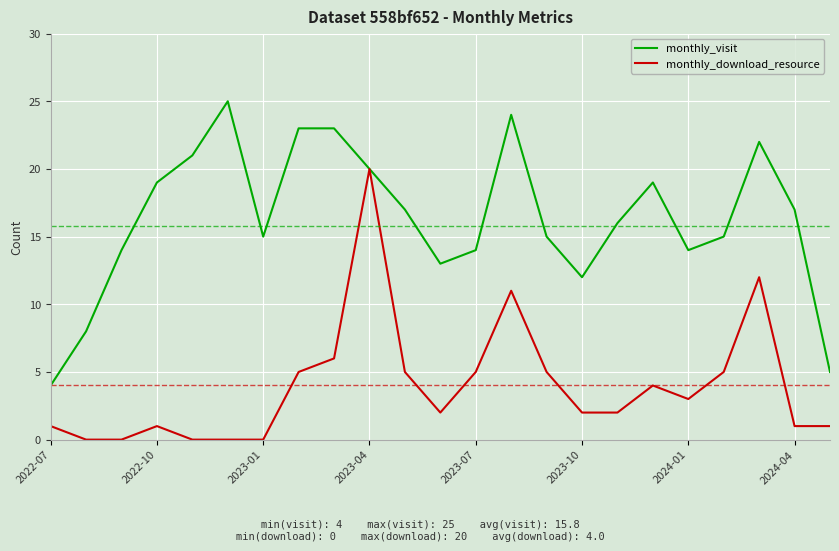

Which series has the largest total across all categories?

monthly_visit